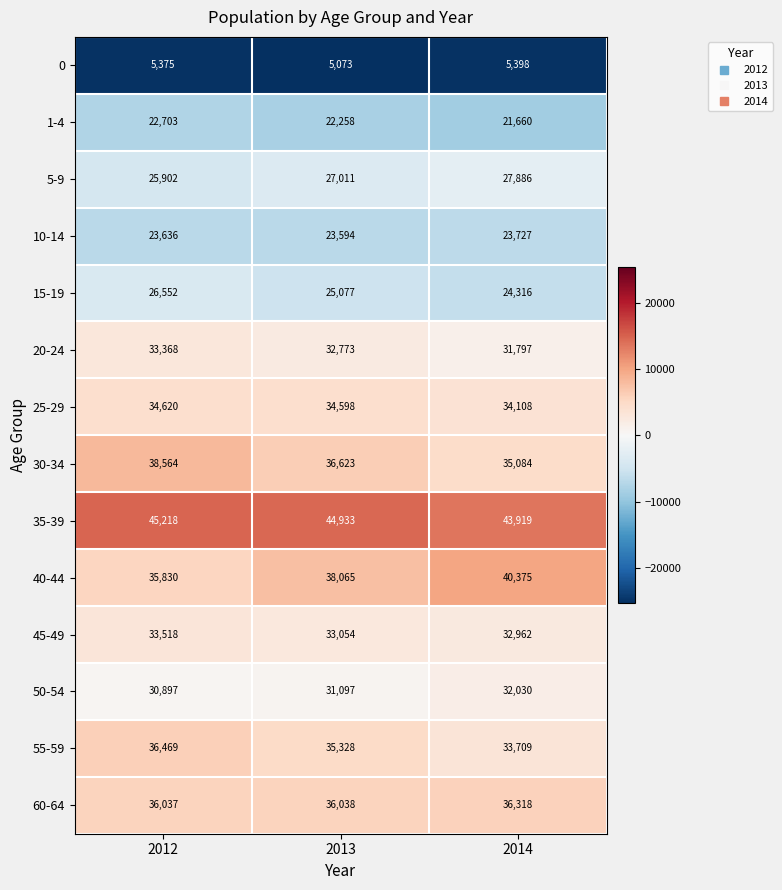

Is it true that 1-4 equals 31309 at 2012?

False